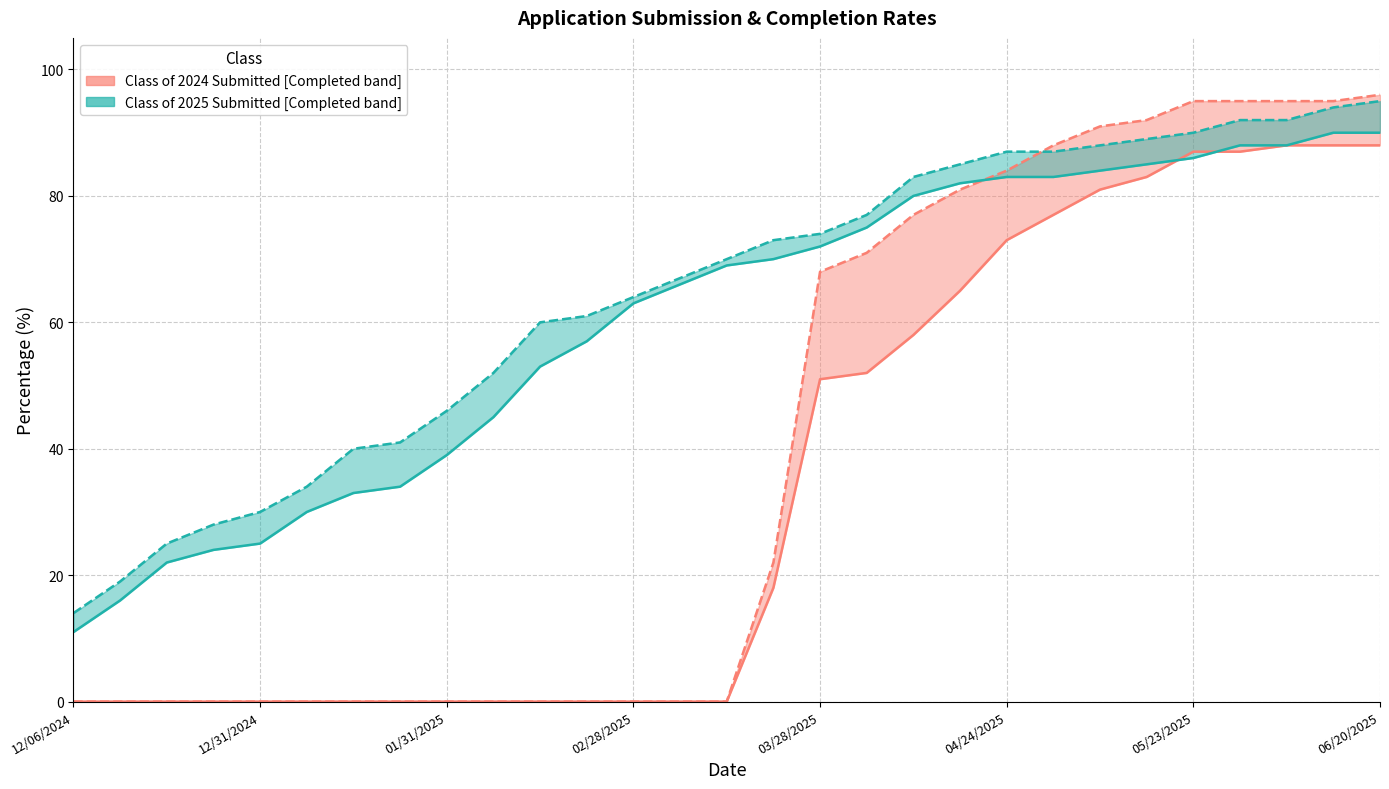

What is the sum of all Class of 2025 Completed values?

1743